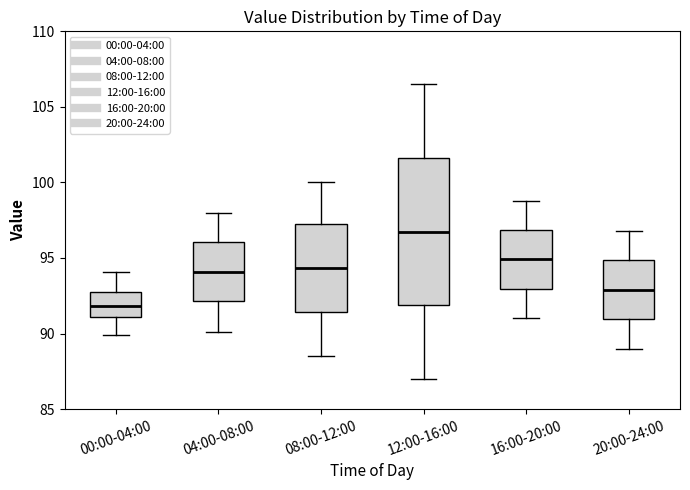

Reading left to right, read every box against the y-axis: the position of its median line, the range the box covers, and the ends of its whiskers. The values are not printed on the chart, so give them approximately, as read against the axis.

00:00-04:00: median 92.0, box 91.0 to 92.5, whiskers 90.0 to 94.0
04:00-08:00: median 94.0, box 92.0 to 96.0, whiskers 90.0 to 98.0
08:00-12:00: median 94.5, box 91.5 to 97.5, whiskers 88.5 to 100.0
12:00-16:00: median 97.0, box 92.0 to 101.5, whiskers 87.0 to 106.5
16:00-20:00: median 95.0, box 93.0 to 97.0, whiskers 91.0 to 99.0
20:00-24:00: median 93.0, box 91.0 to 95.0, whiskers 89.0 to 97.0